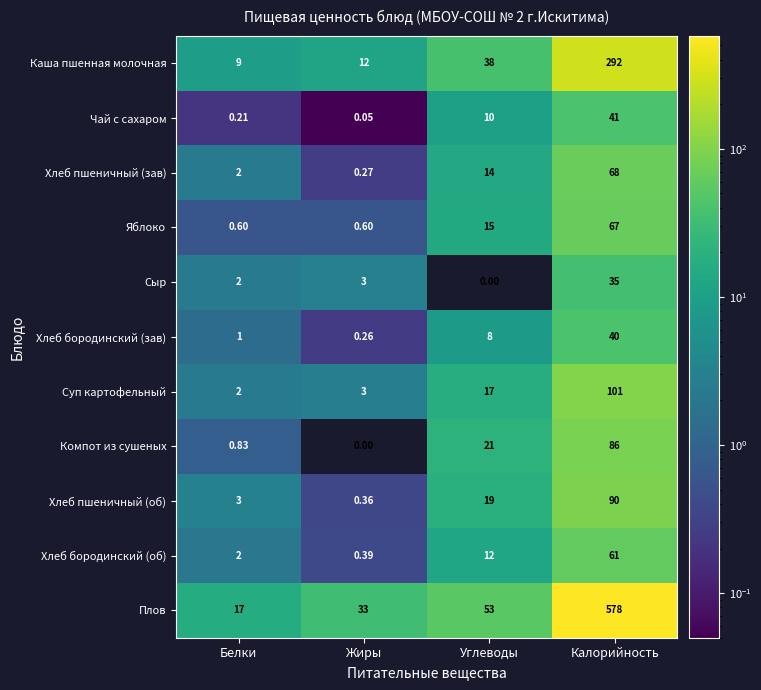

At which label does Сыр reach its peak?

Калорийность